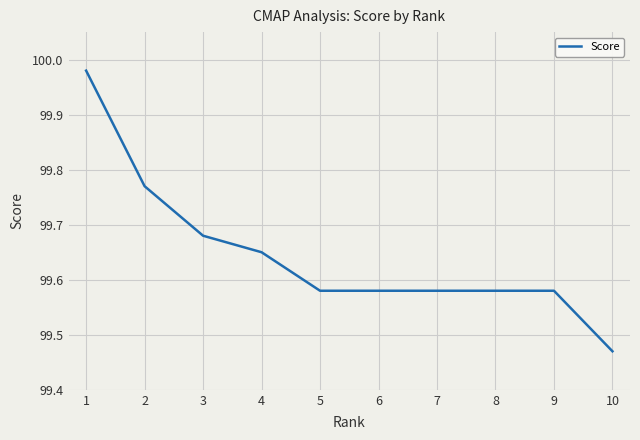

What is the change in value from 2 to 10?

-0.3